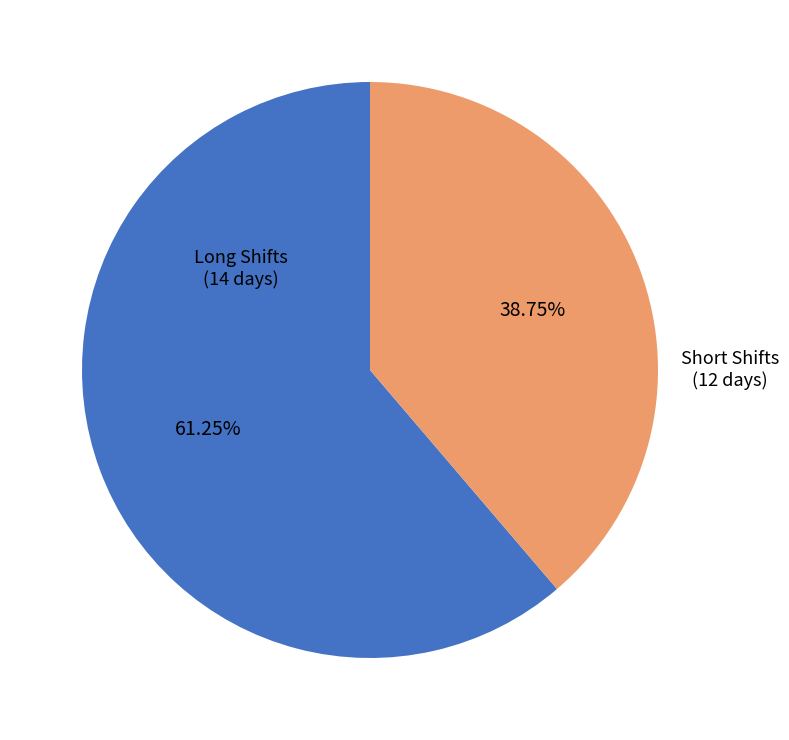

Combined, do Long Shifts (14 days) and Short Shifts (12 days) account for over 50%?

Yes